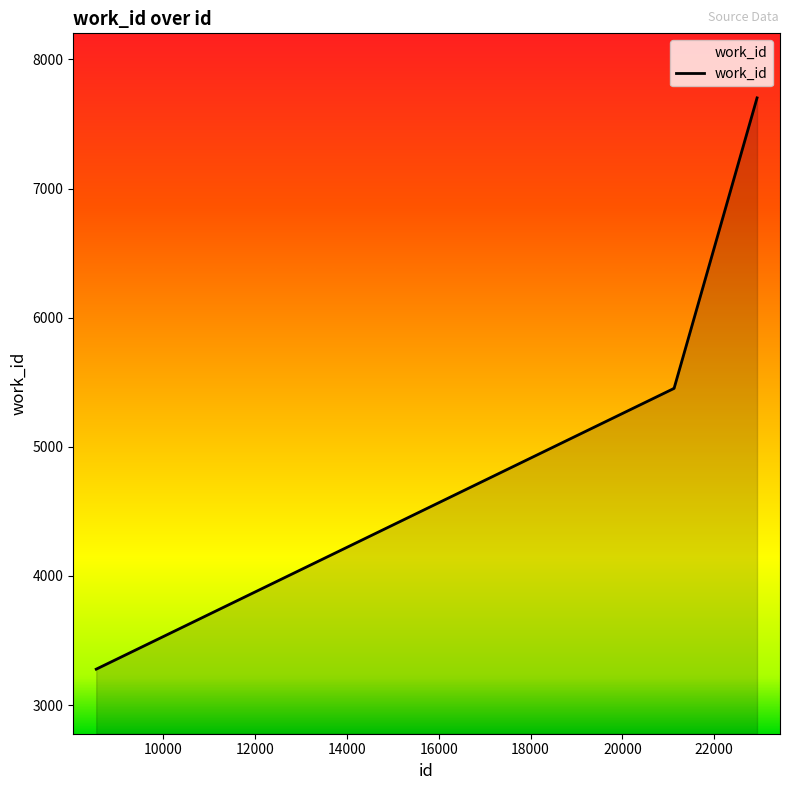

Reading left to right, list all the values displayed in this chart.

3278	5452	5452	5452	7702